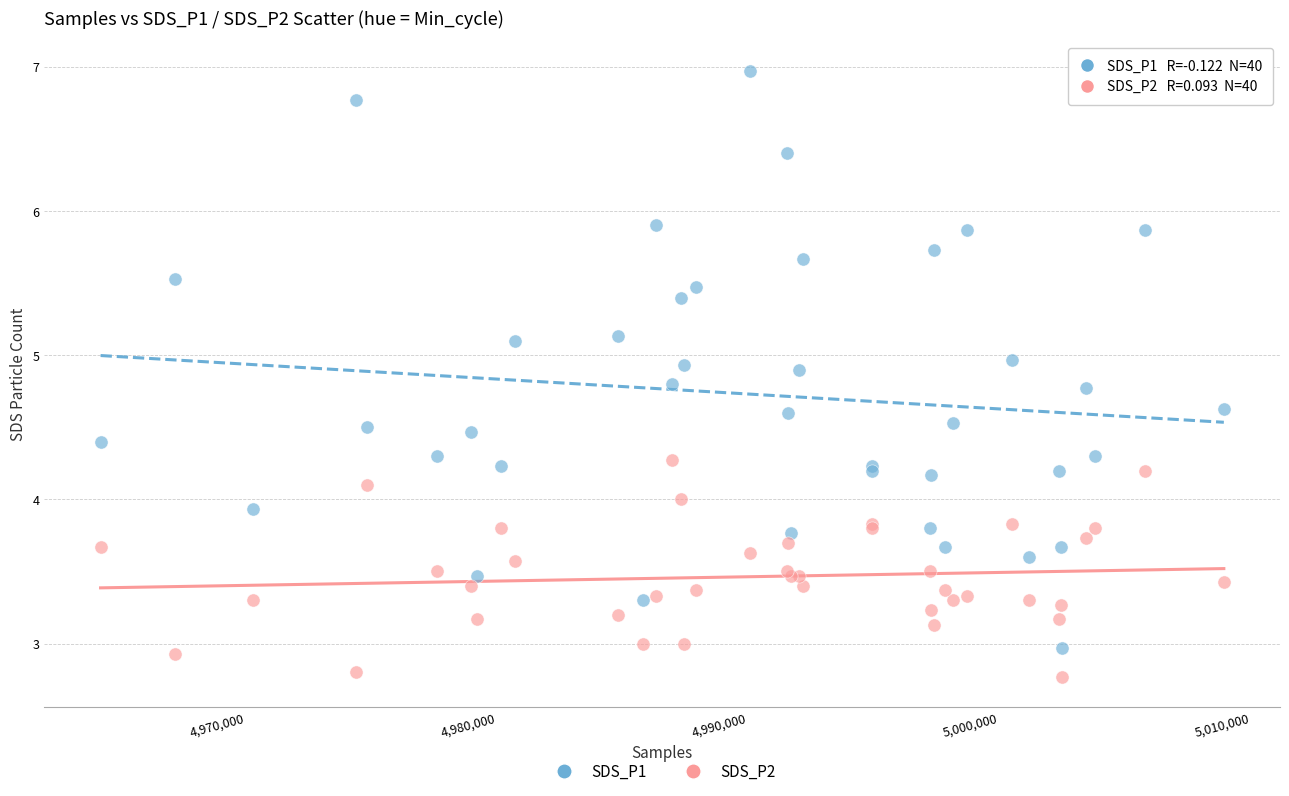

Which series has the largest Y range (max minus min)?

SDS_P1